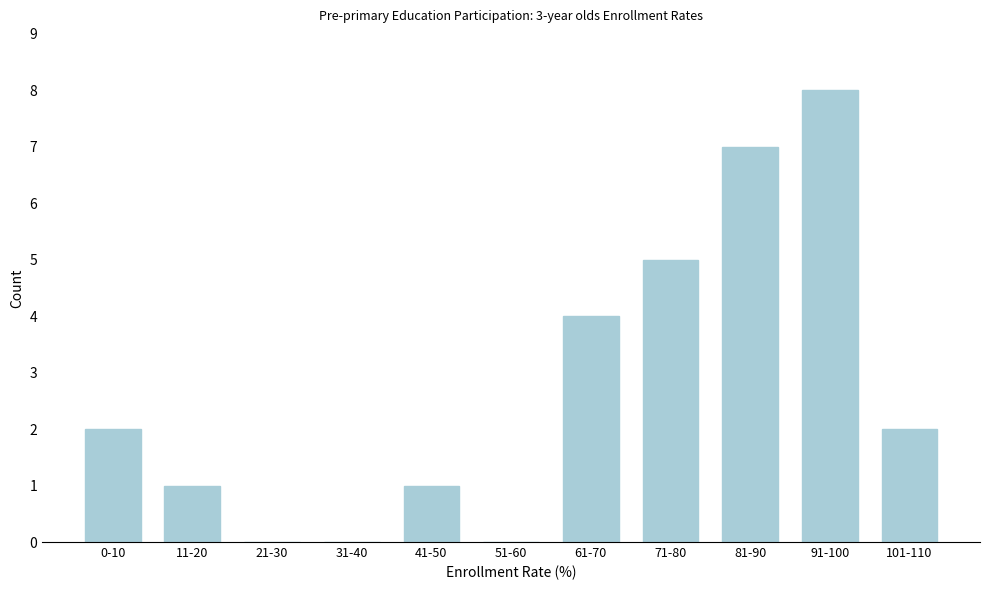

Reading right to left, list all the values displayed in this chart.

101-110=2	91-100=8	81-90=7	71-80=5	61-70=4	51-60=0	41-50=1	31-40=0	21-30=0	11-20=1	0-10=2